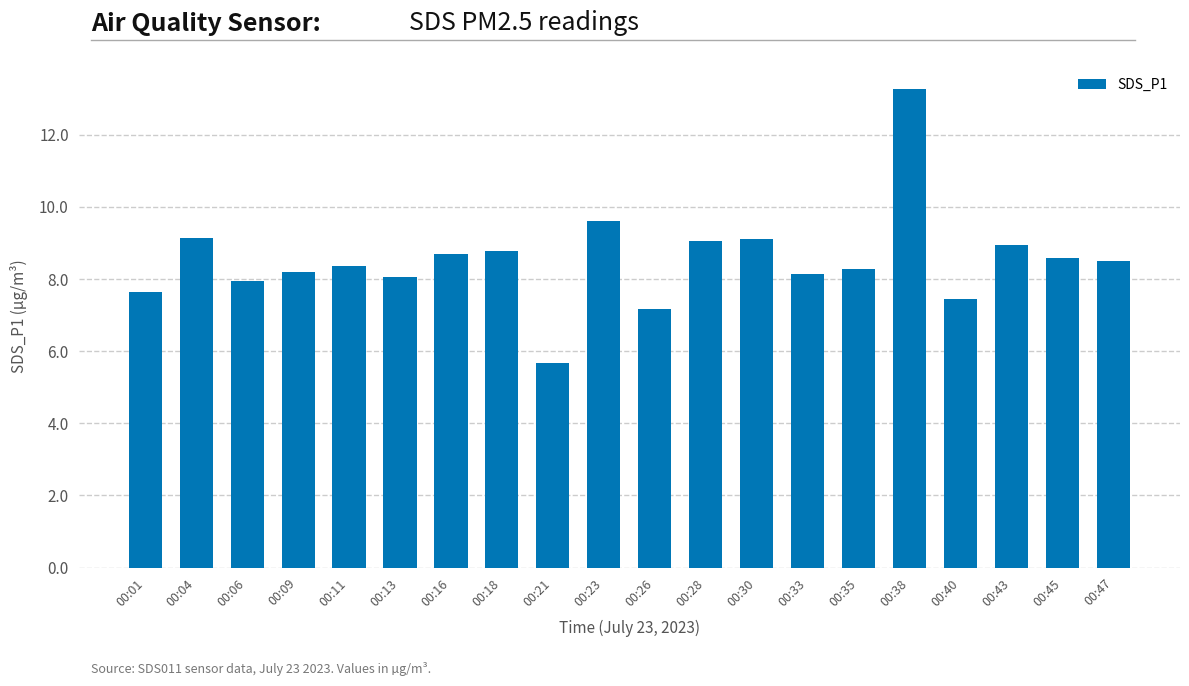

What is the value of the 16th bar from the left?

13.3